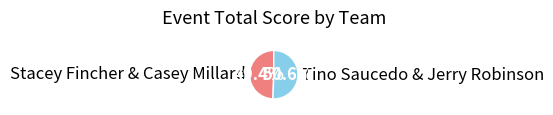

Approximately how many times larger is the value at Stacey Fincher & Casey Millard compared to Tino Saucedo & Jerry Robinson?

1.0